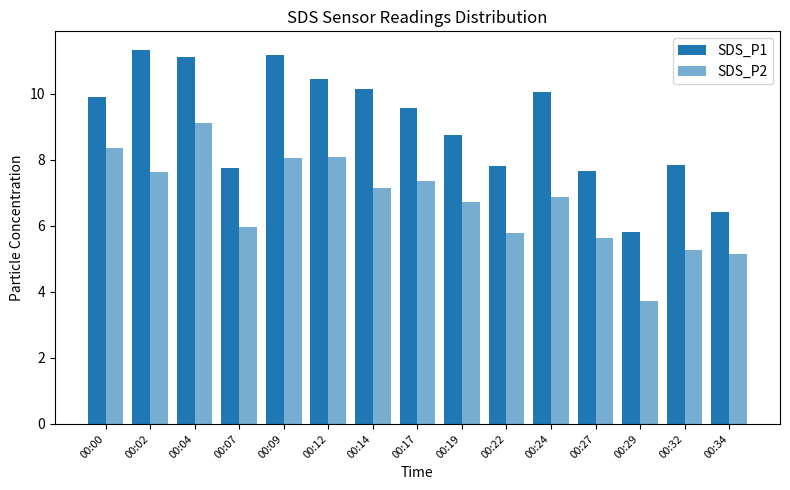

Rank the categories by SDS_P2 value from lowest to highest.

00:29, 00:34, 00:32, 00:27, 00:22, 00:07, 00:19, 00:24, 00:14, 00:17, 00:02, 00:09, 00:12, 00:00, 00:04